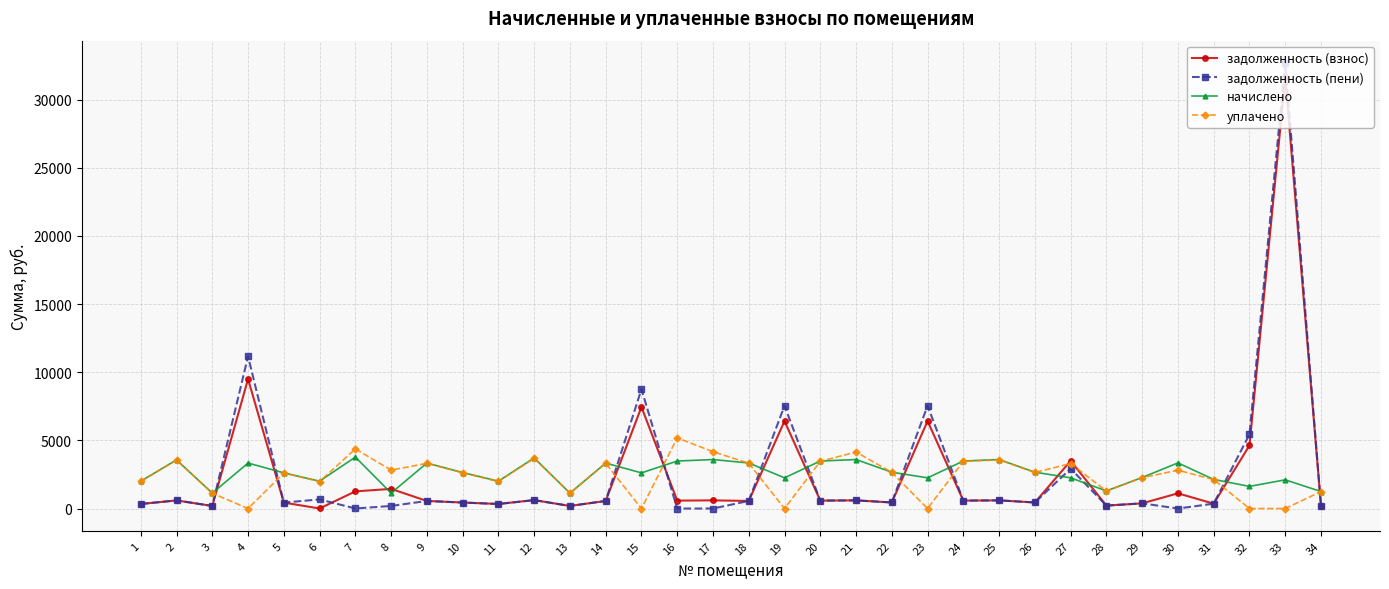

At which category does уплачено reach its first local valley?

4